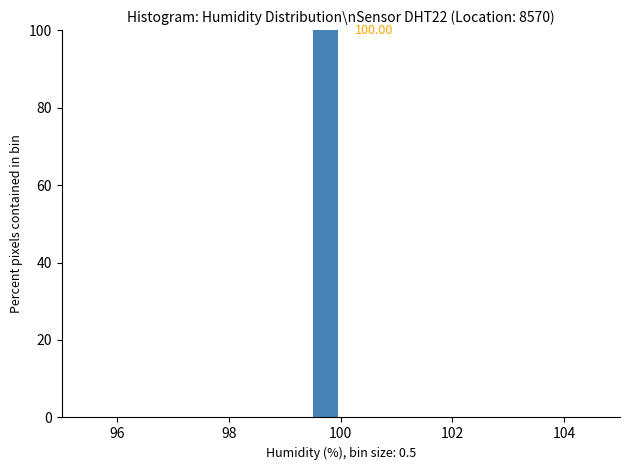

Around what value on the x-axis is the tallest bar? Give the approximate position of its centre, as read against the axis.

99.8